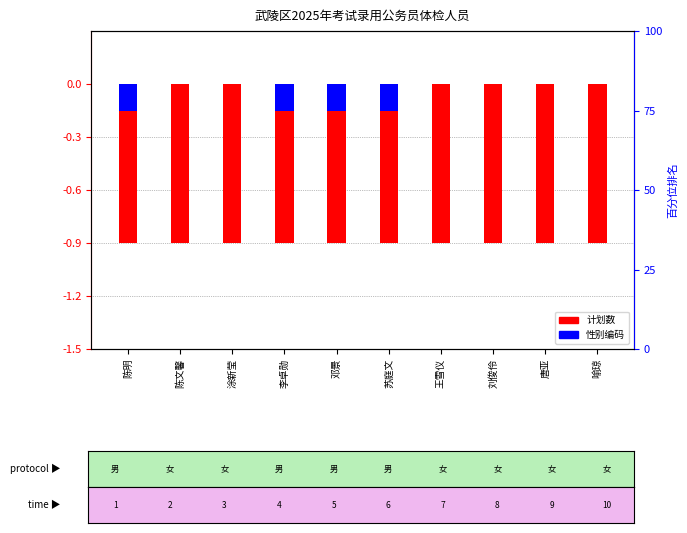

Which series has the largest range (max minus min)?

性别编码